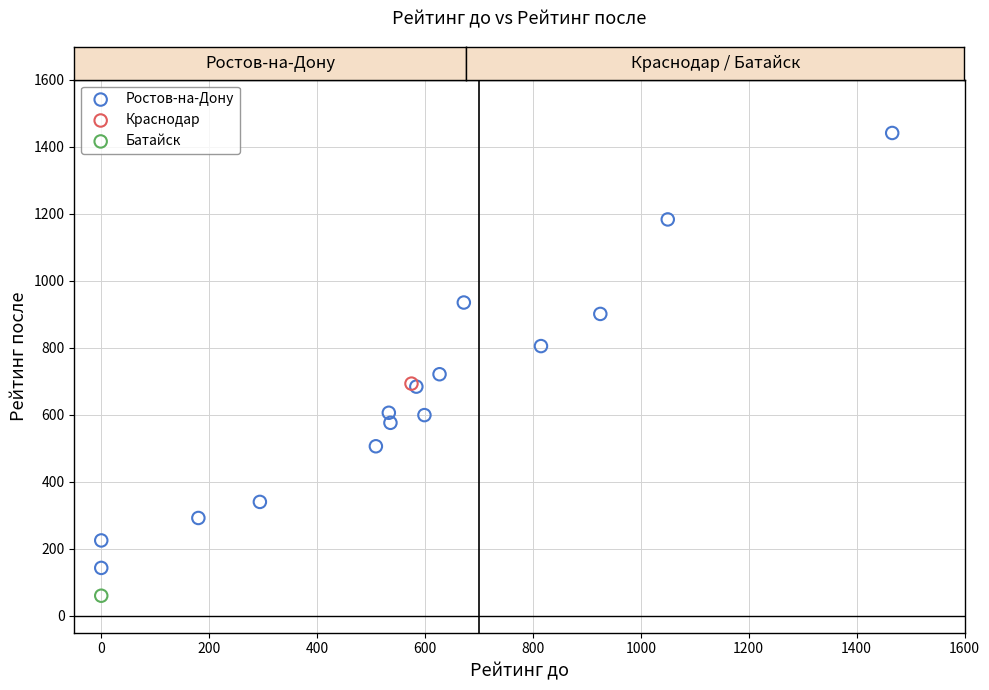

What are all the series names shown in the legend?

Ростов-на-Дону, Краснодар, Батайск